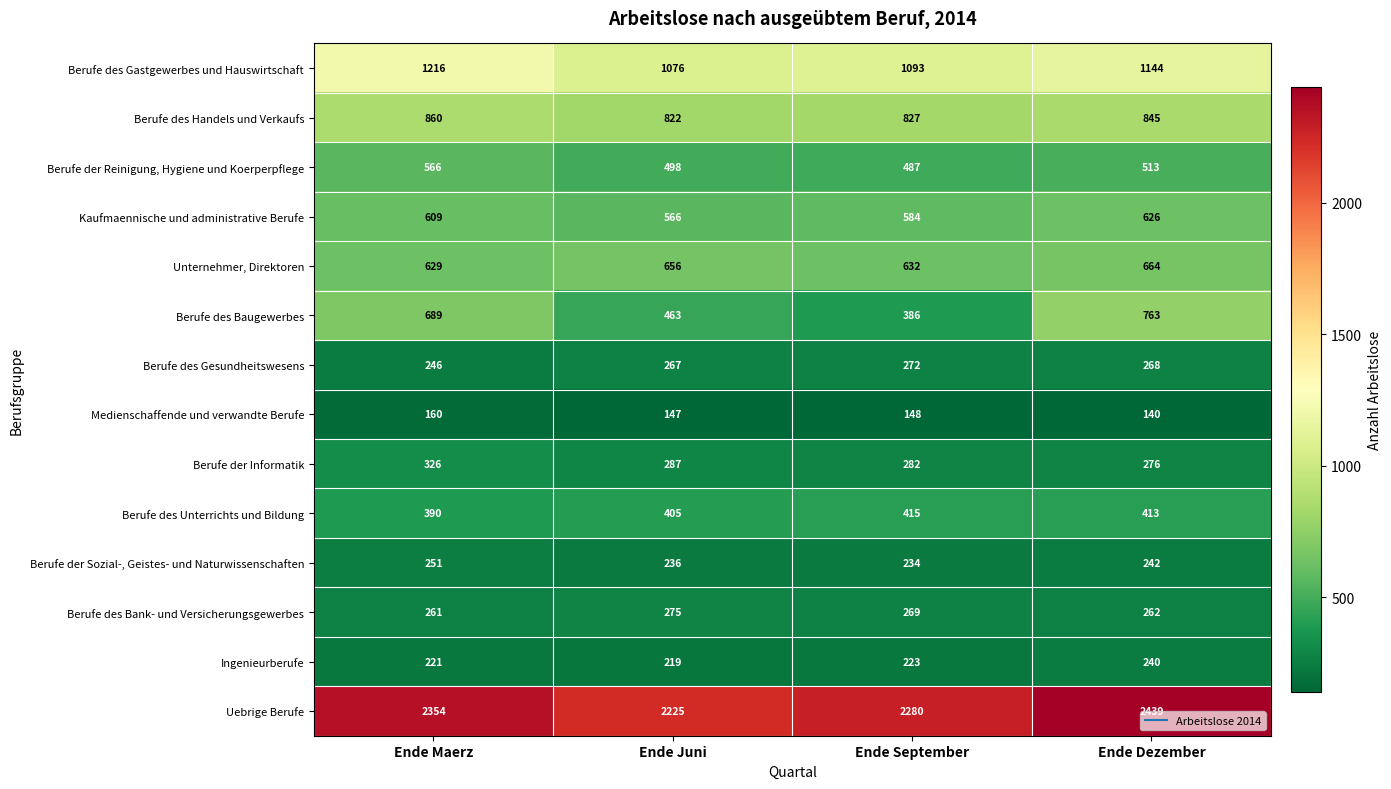

Which series has the largest total across all categories?

Uebrige Berufe